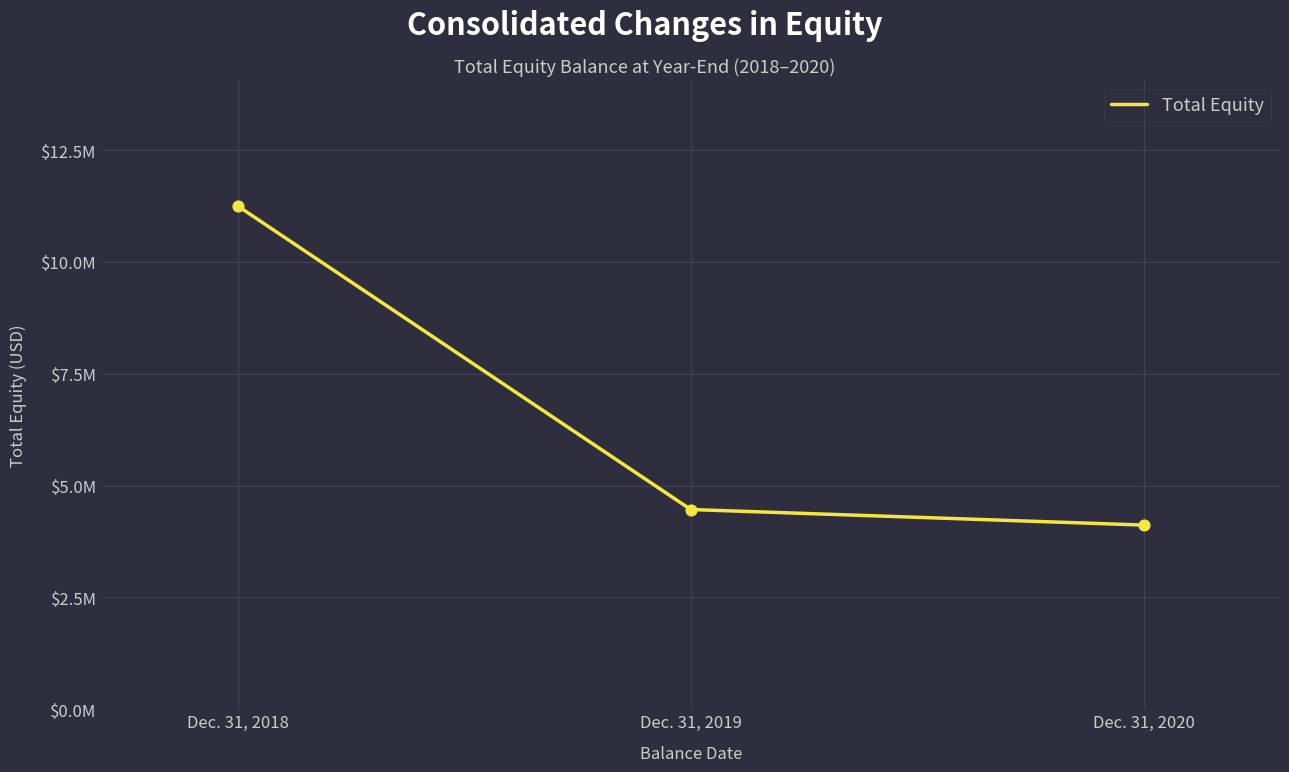

Approximately how many times larger is the value at Dec. 31, 2020 compared to Dec. 31, 2019?

0.9